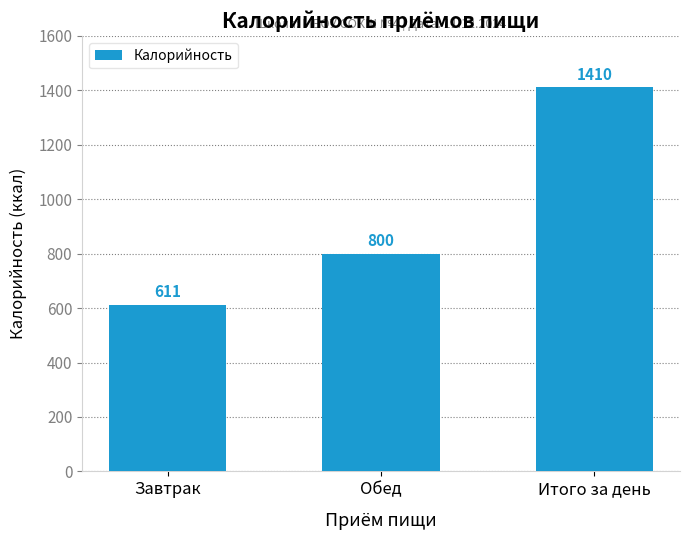

Rank the categories by value from highest to lowest.

Итого за день, Обед, Завтрак